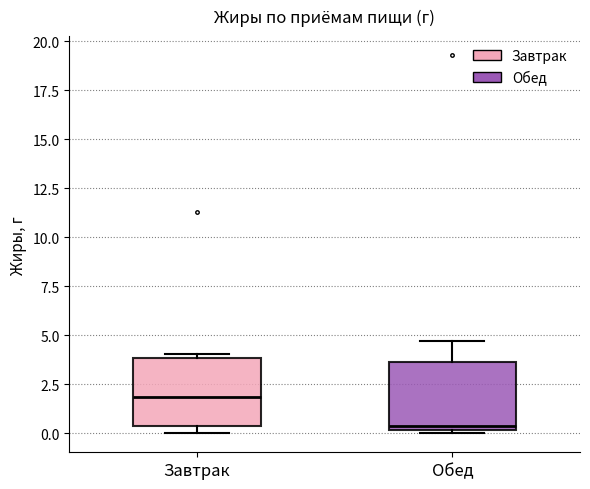

Where does the median line of the box for Обед sit on the y-axis? The values are not printed on the chart, so give them approximately, as read against the axis.

0.5